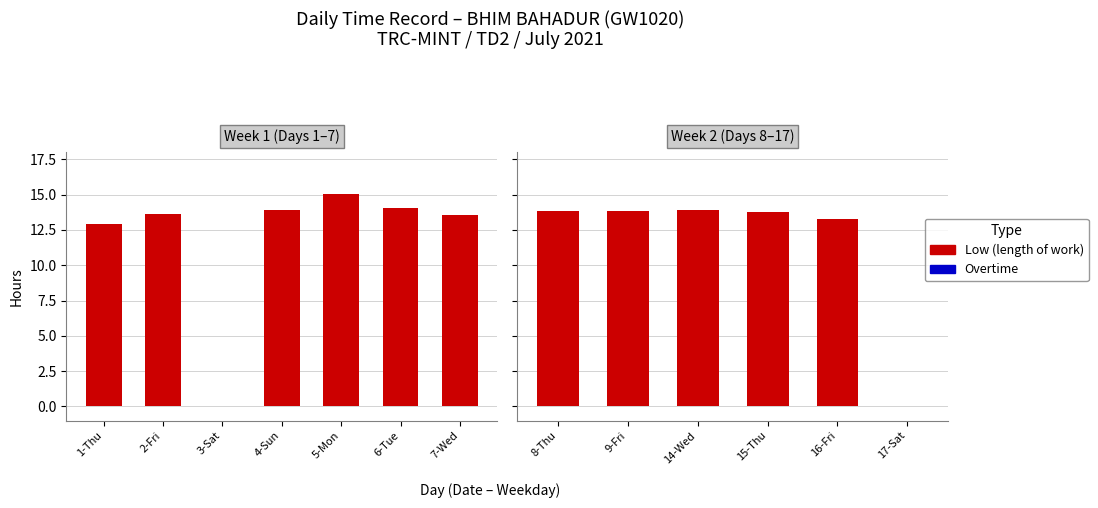

How many distinct data groups are displayed?

2